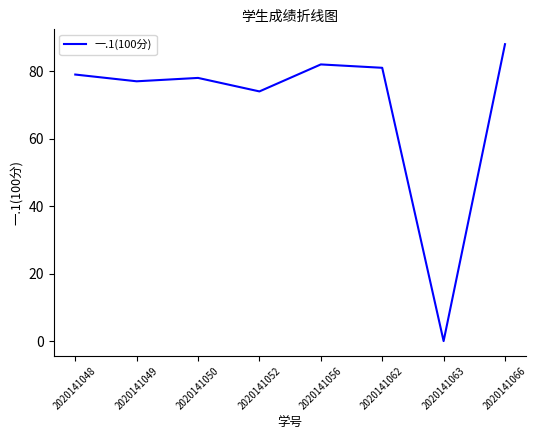

Count the number of data series in this chart.

1